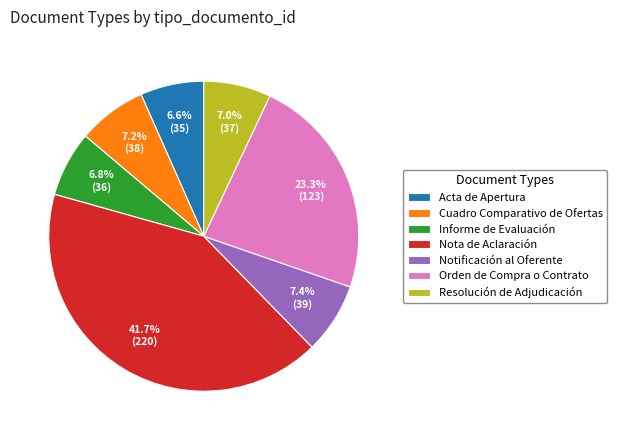

Which slice is the largest?

Nota de Aclaración